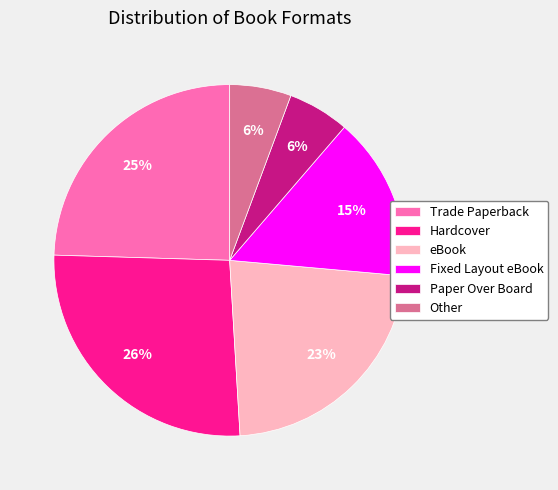

Do Paper Over Board and Other together represent more than half of the pie?

No